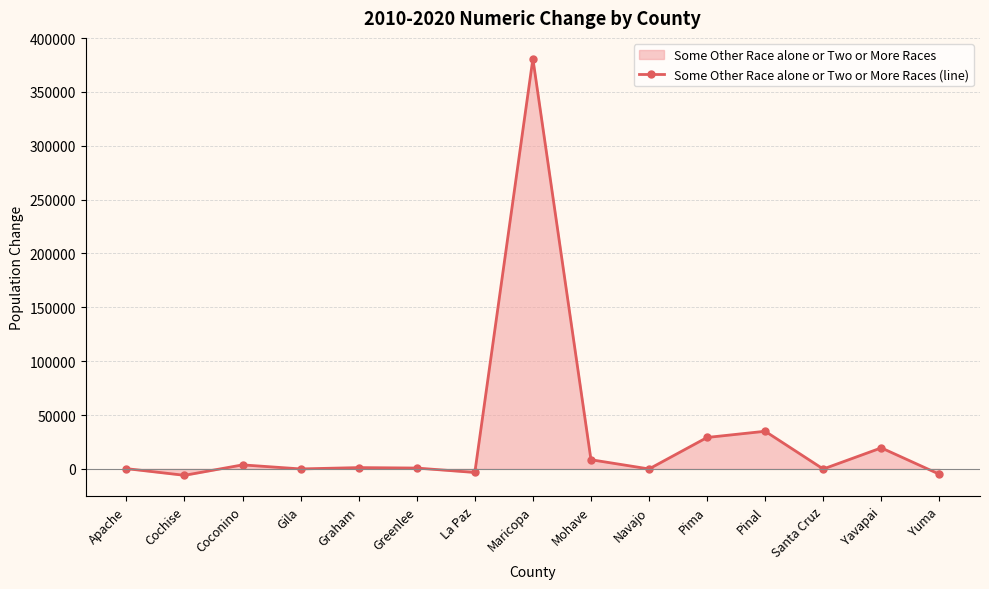

List the labels in order of value, largest first.

Maricopa, Pinal, Pima, Yavapai, Mohave, Coconino, Graham, Greenlee, Apache, Gila, Navajo, Santa Cruz, La Paz, Yuma, Cochise